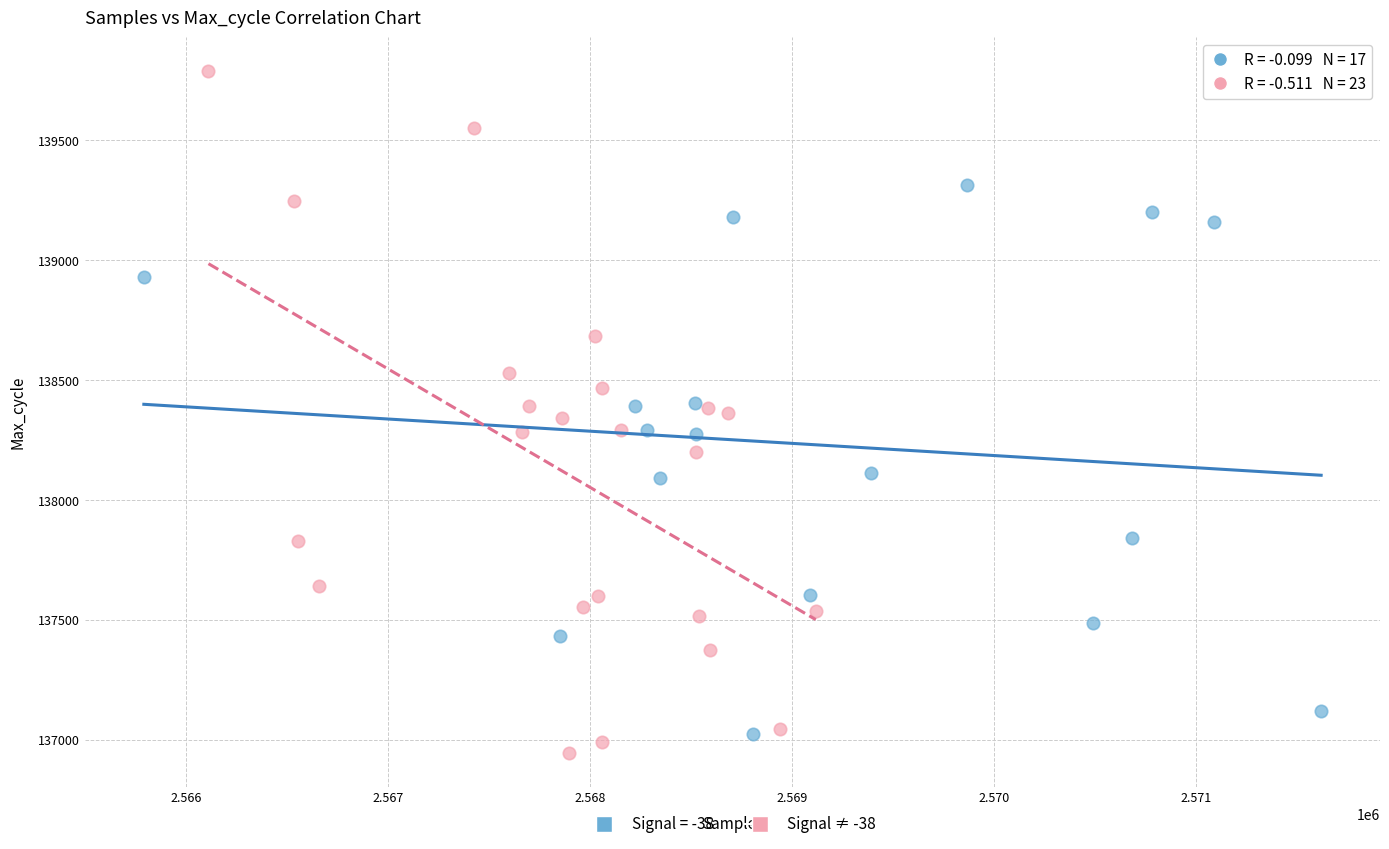

Which series reaches the maximum Y coordinate?

Signal ≠ -38